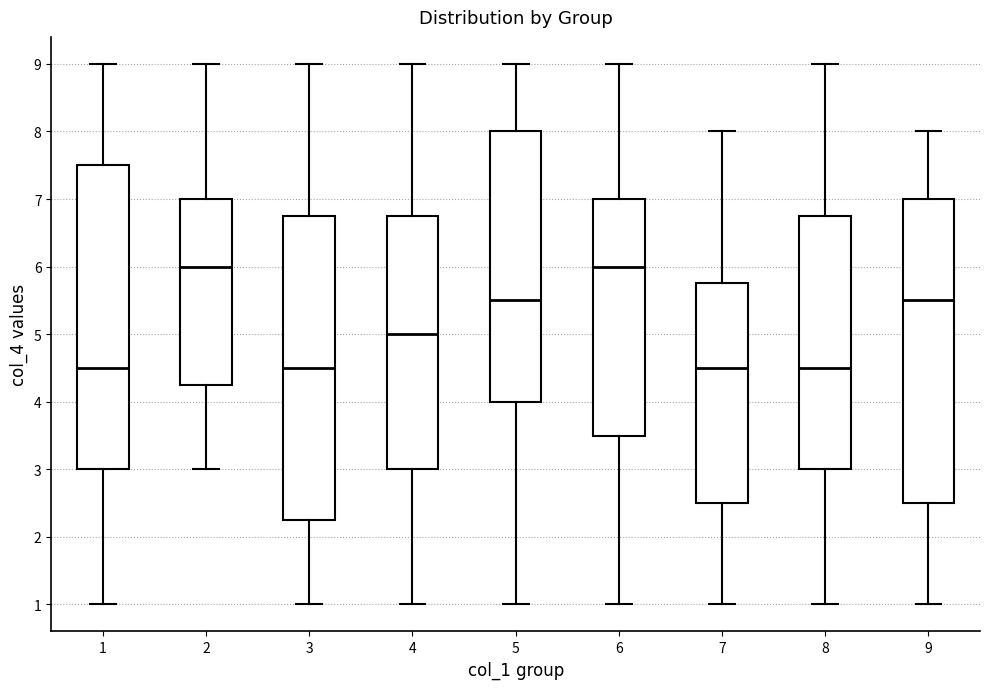

Reading left to right, transcribe this box plot: for each box, give where its median line is, the range the box spans, and where its two whiskers end, as read against the y-axis. The values are not printed on the chart, so give them approximately, as read against the axis.

1: median 4.5, box 3.0 to 7.5, whiskers 1.0 to 9.0
2: median 6.0, box 4.3 to 7.0, whiskers 3.0 to 9.0
3: median 4.5, box 2.3 to 6.8, whiskers 1.0 to 9.0
4: median 5.0, box 3.0 to 6.8, whiskers 1.0 to 9.0
5: median 5.5, box 4.0 to 8.0, whiskers 1.0 to 9.0
6: median 6.0, box 3.5 to 7.0, whiskers 1.0 to 9.0
7: median 4.5, box 2.5 to 5.8, whiskers 1.0 to 8.0
8: median 4.5, box 3.0 to 6.8, whiskers 1.0 to 9.0
9: median 5.5, box 2.5 to 7.0, whiskers 1.0 to 8.0